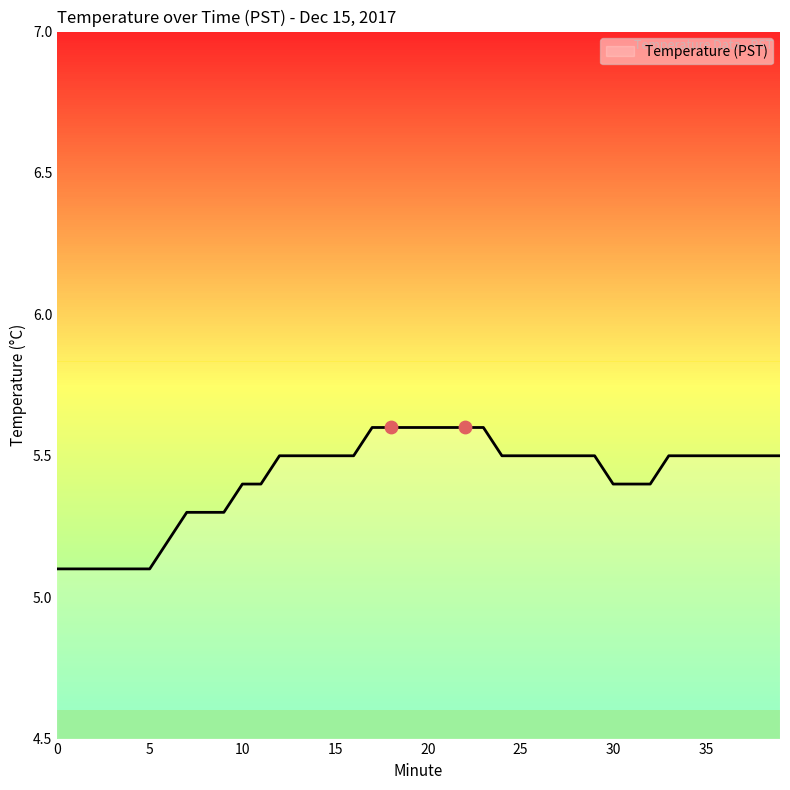

What is the difference between the maximum and minimum values?

0.5